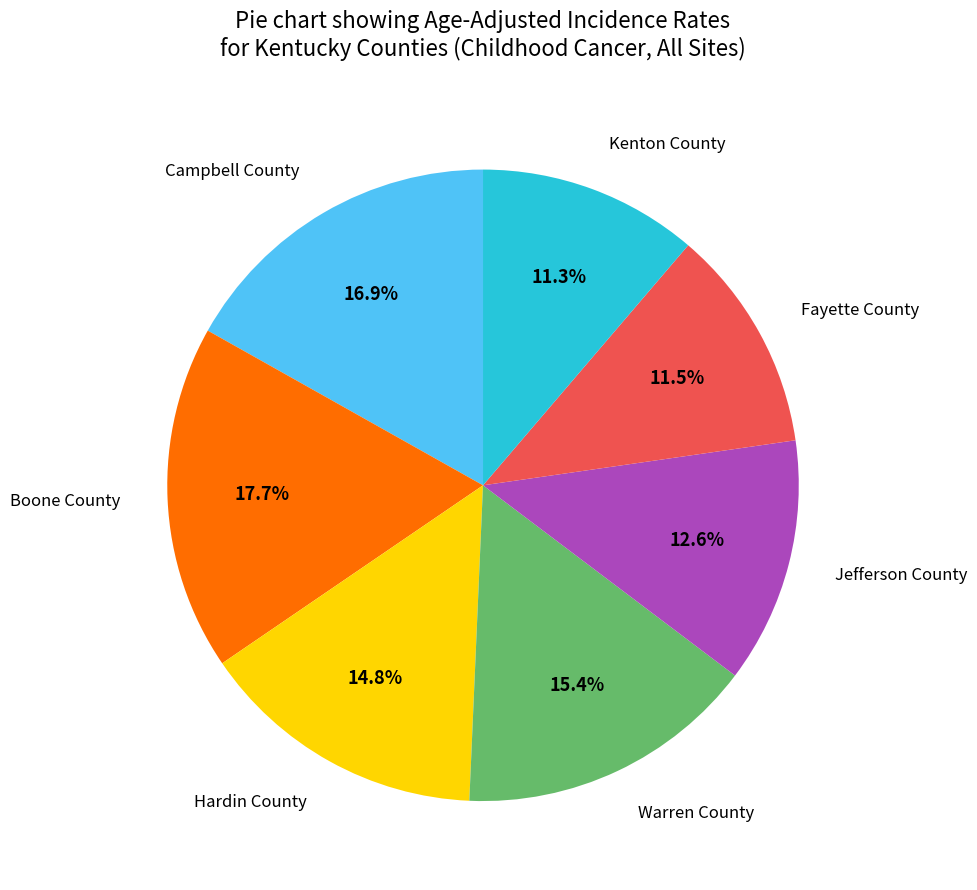

Is it true that Campbell County is 17% of the pie?

True